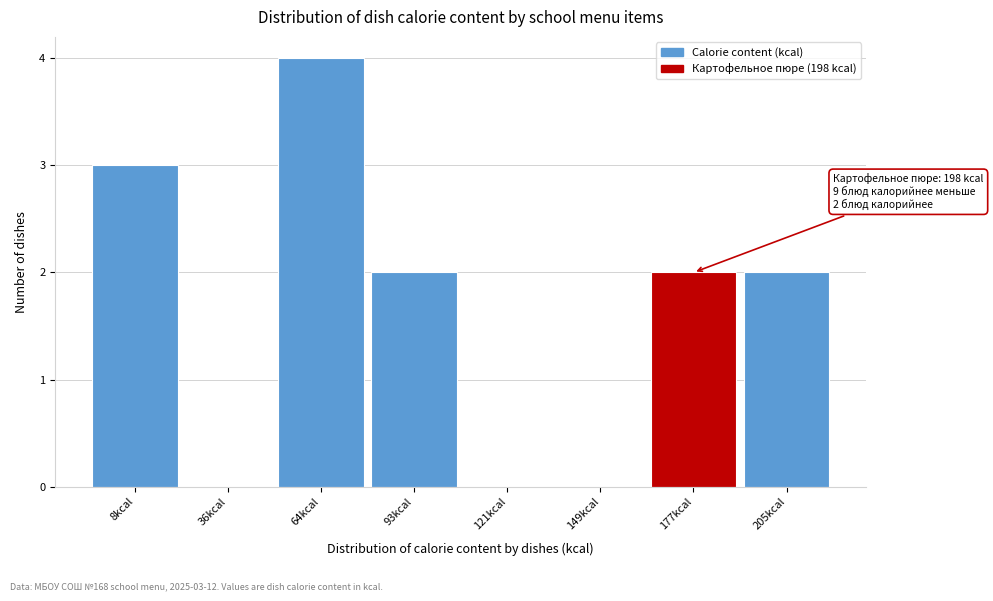

Reading left to right, extract all data points from this chart.

8kcal=3	36kcal=0	64kcal=4	93kcal=2	121kcal=0	149kcal=0	177kcal=2	205kcal=2